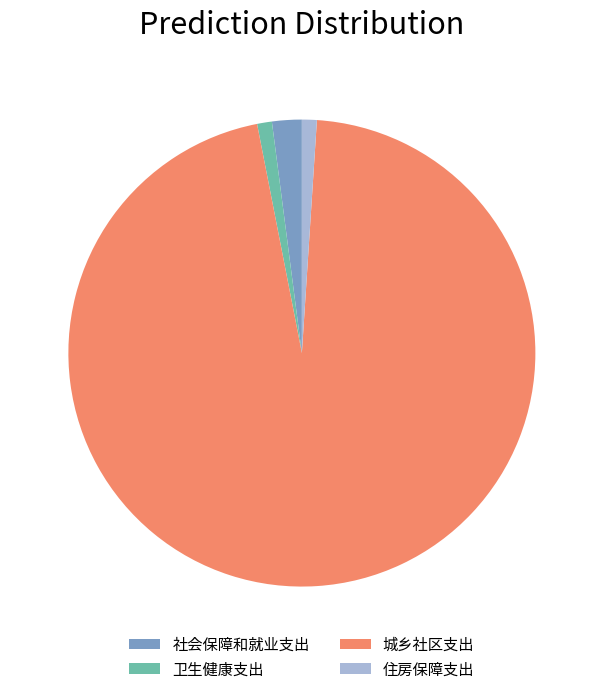

Do 卫生健康支出 and 住房保障支出 together represent more than half of the pie?

No